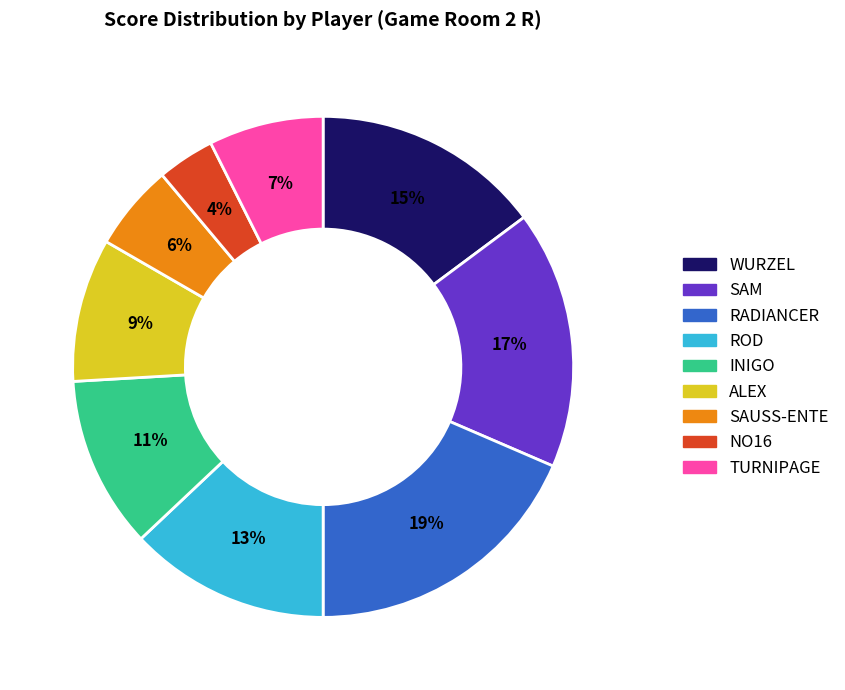

Is there a majority slice in this chart?

No